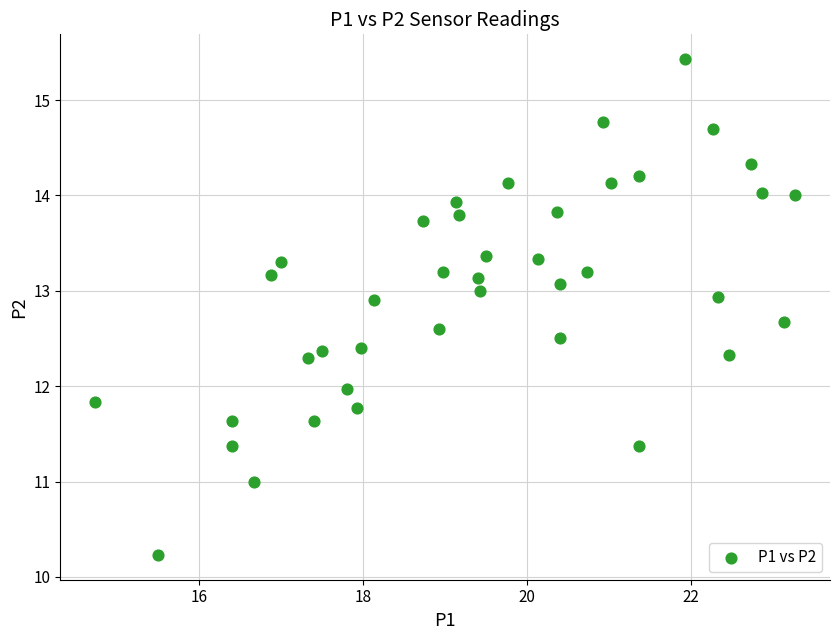

What is the range of X values (max minus min)?

8.5